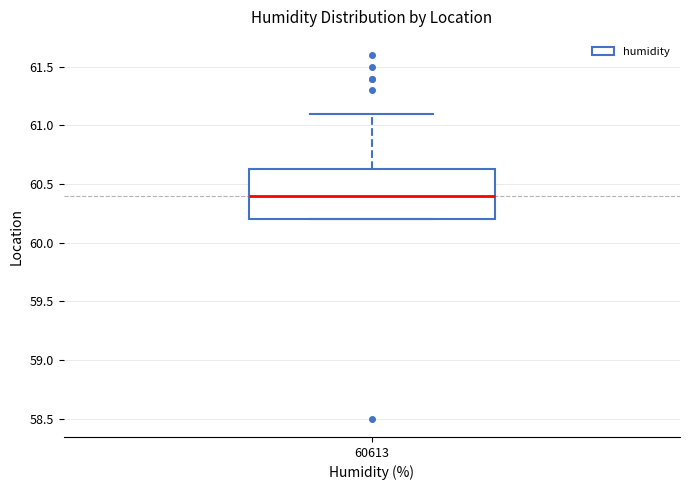

Where does the upper whisker of the box at x = 60613 end on the y-axis? The values are not printed on the chart, so give them approximately, as read against the axis.

61.10